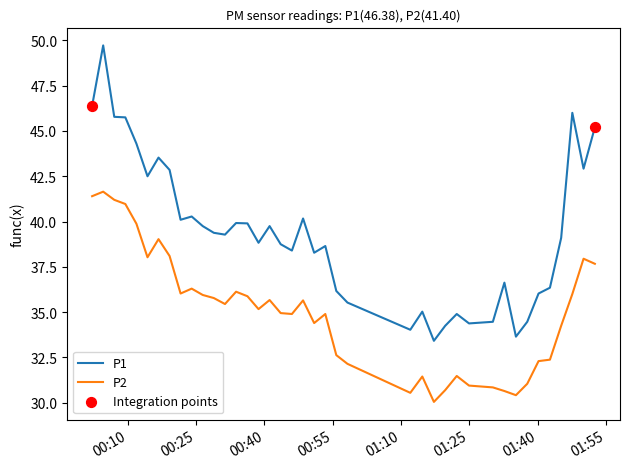

Which series has the largest total across all categories?

P1